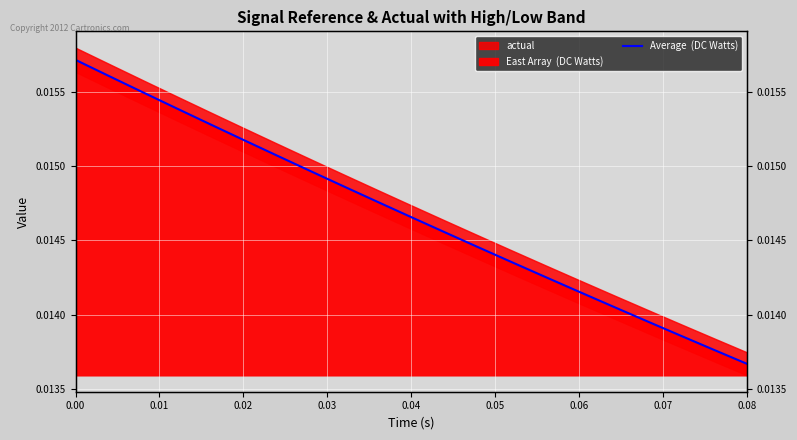

The value at 9 is 0.0. True or false?

False